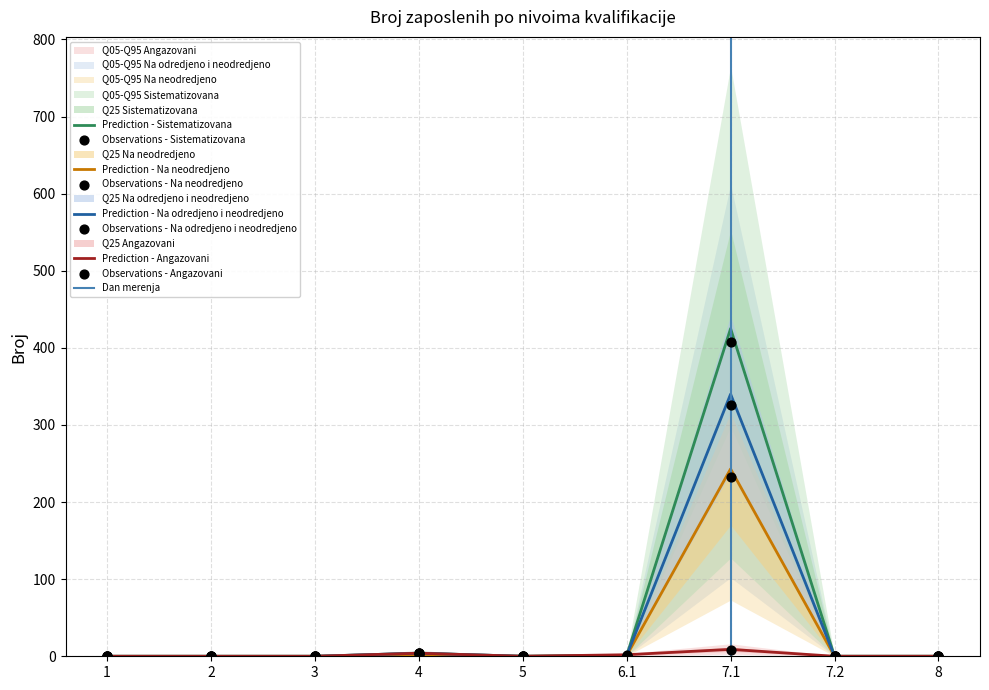

Which series has the largest total across all categories?

Sistematizovana